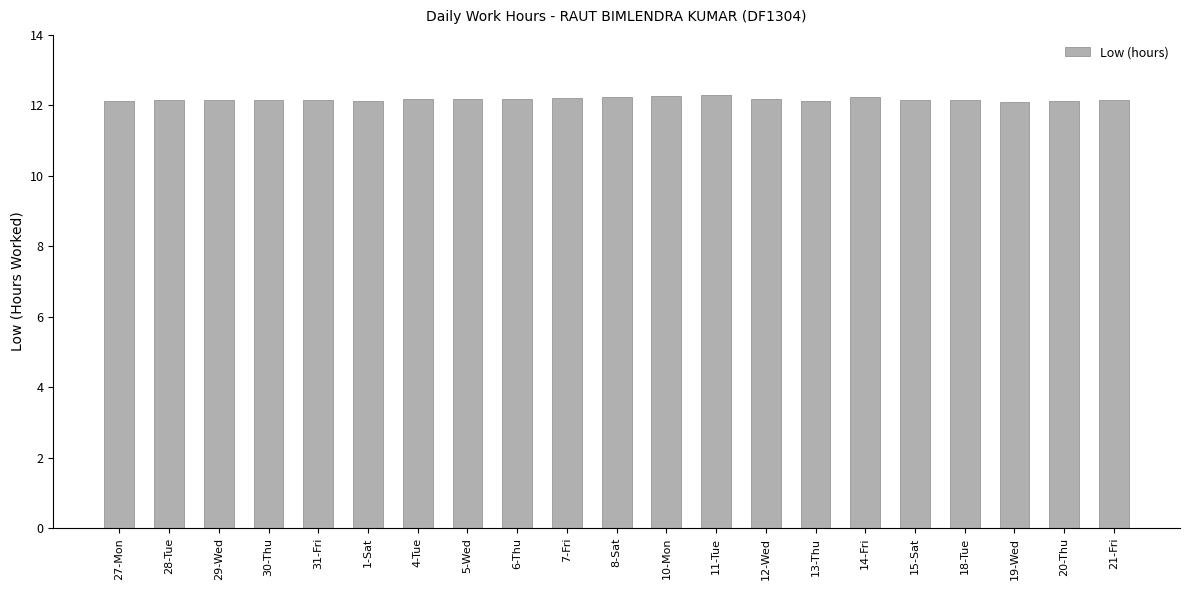

What is the minimum value shown in the chart?

12.1